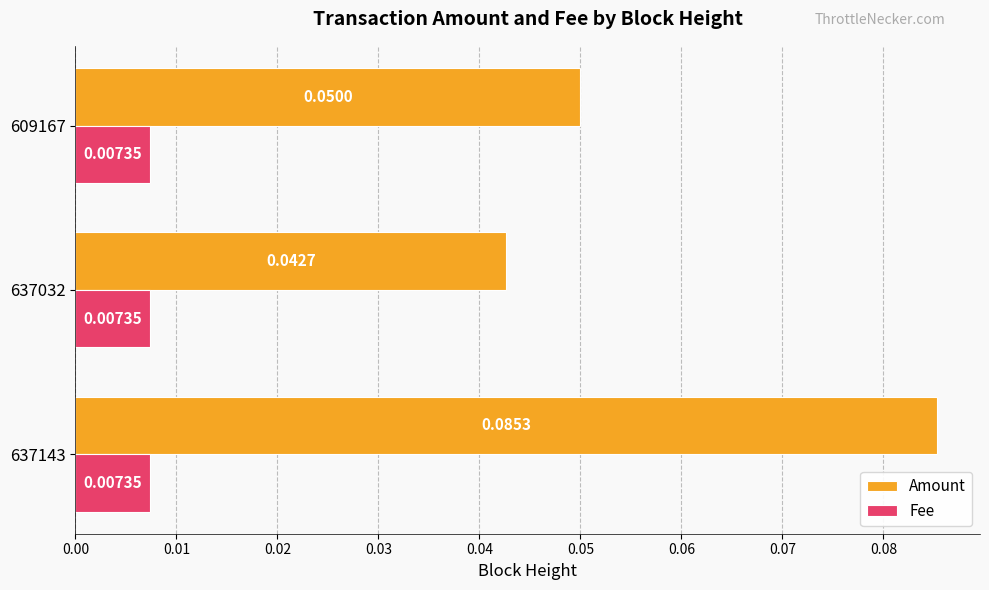

Between 637143 and 637032, which series saw the biggest shift?

Amount